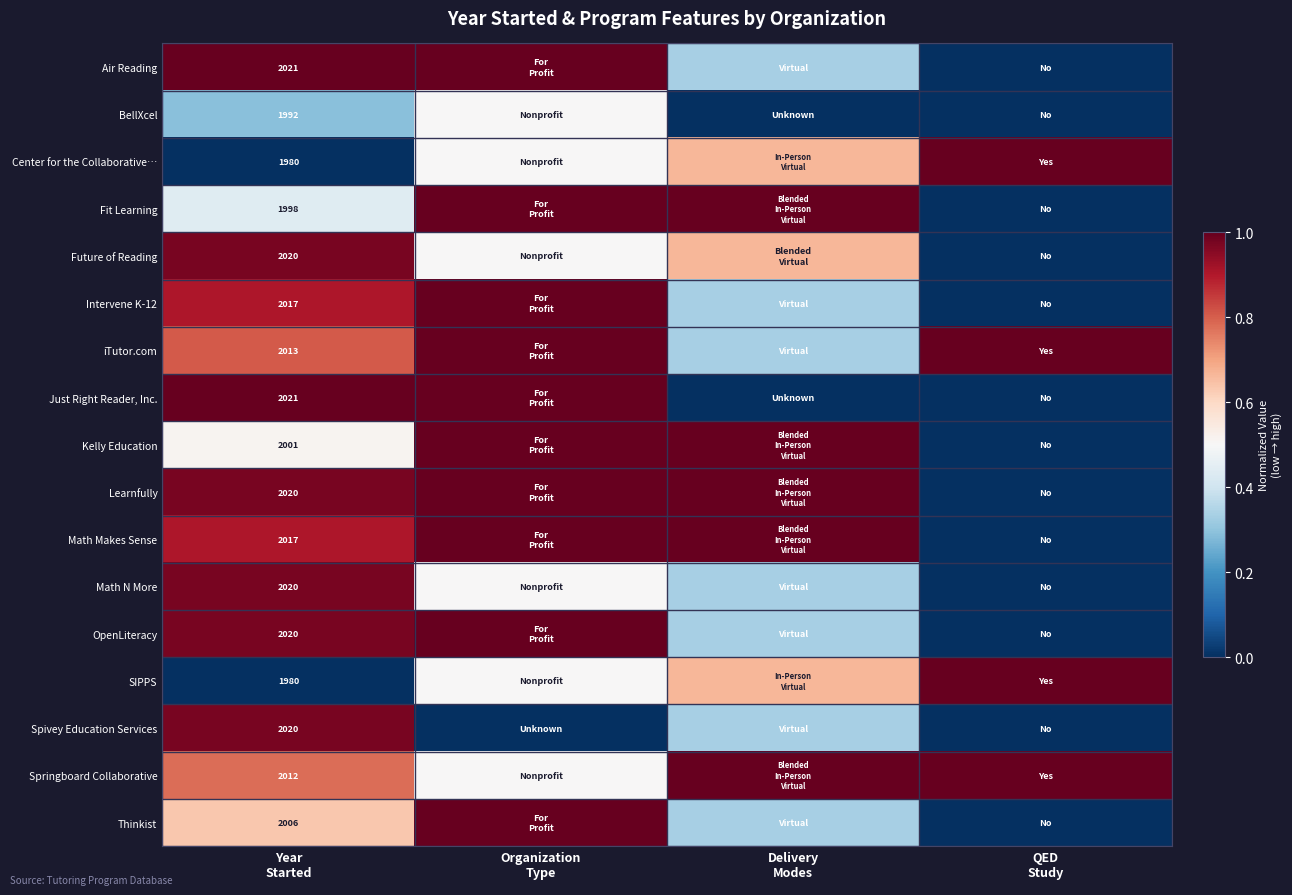

What is the sum of the iTutor.com values at Organization Type and Year Started?

1.8